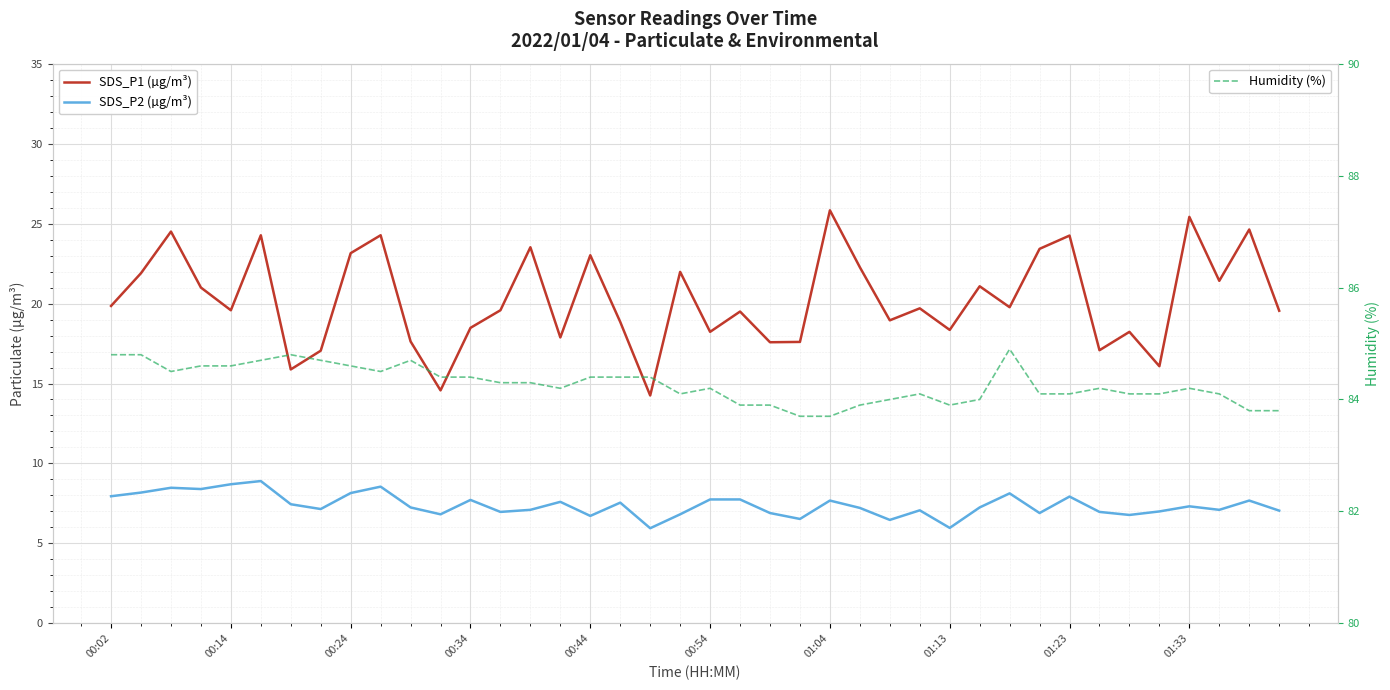

Is this an area chart (filled region under the line)?

No